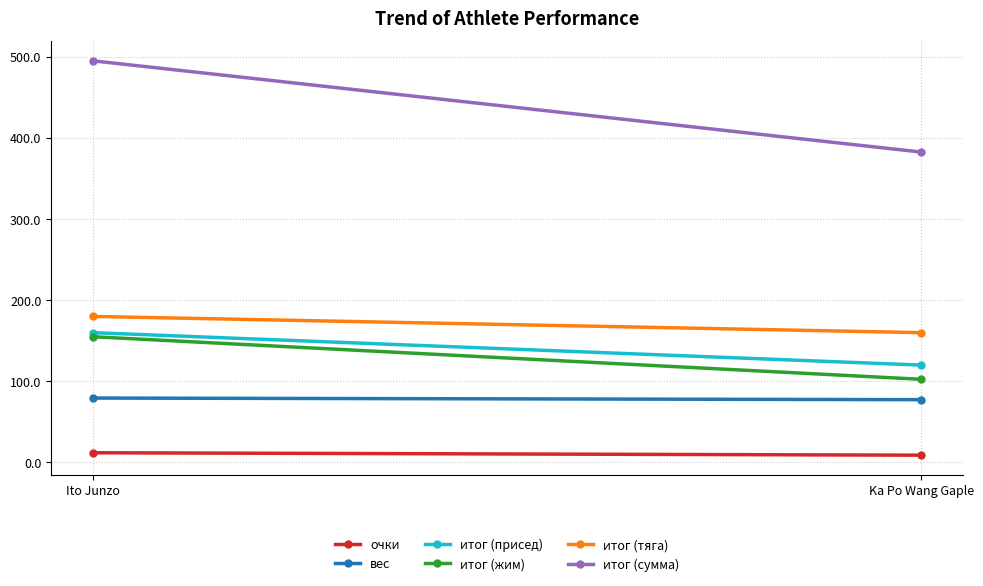

Which has a higher value, Ka Po Wang Gaple or Ito Junzo?

Ito Junzo